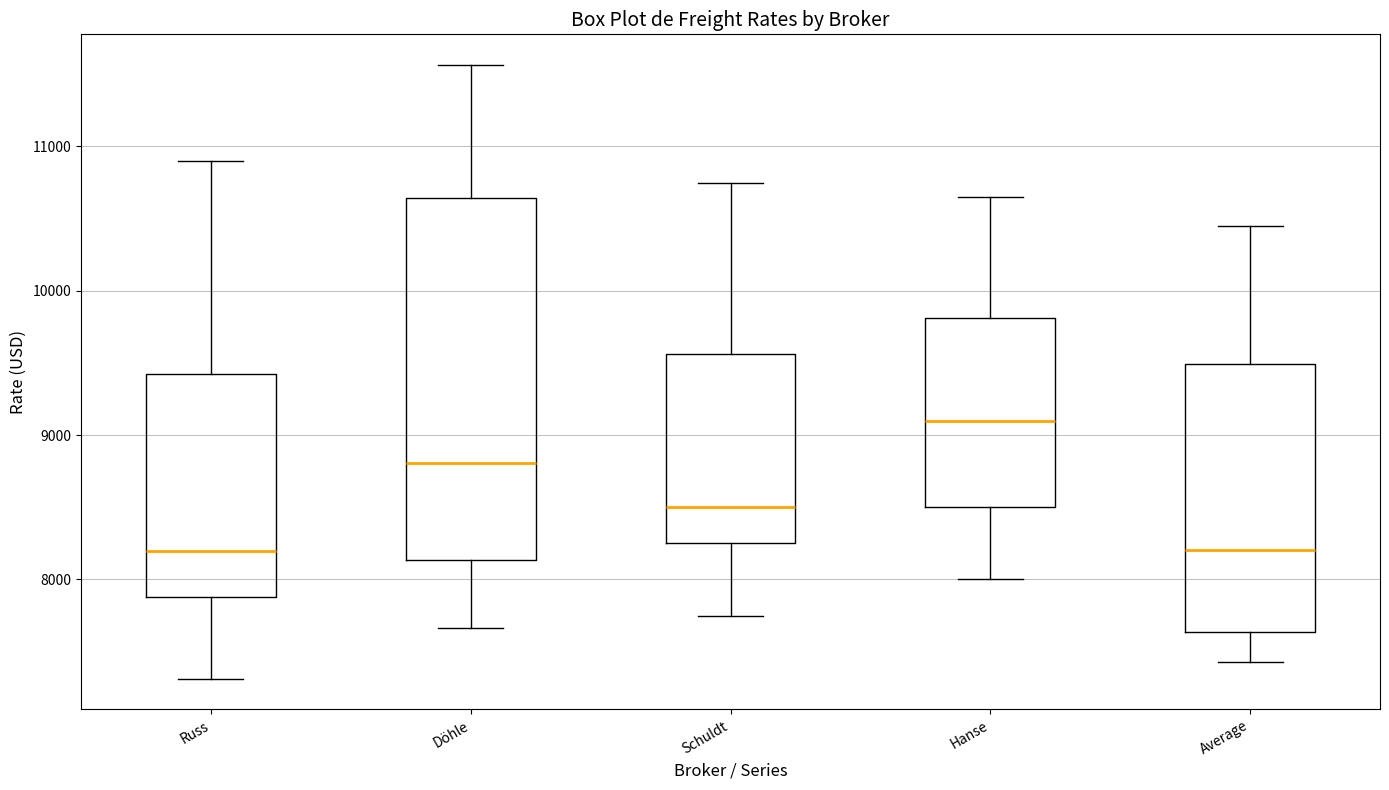

Which box has the highest median line?

Hanse